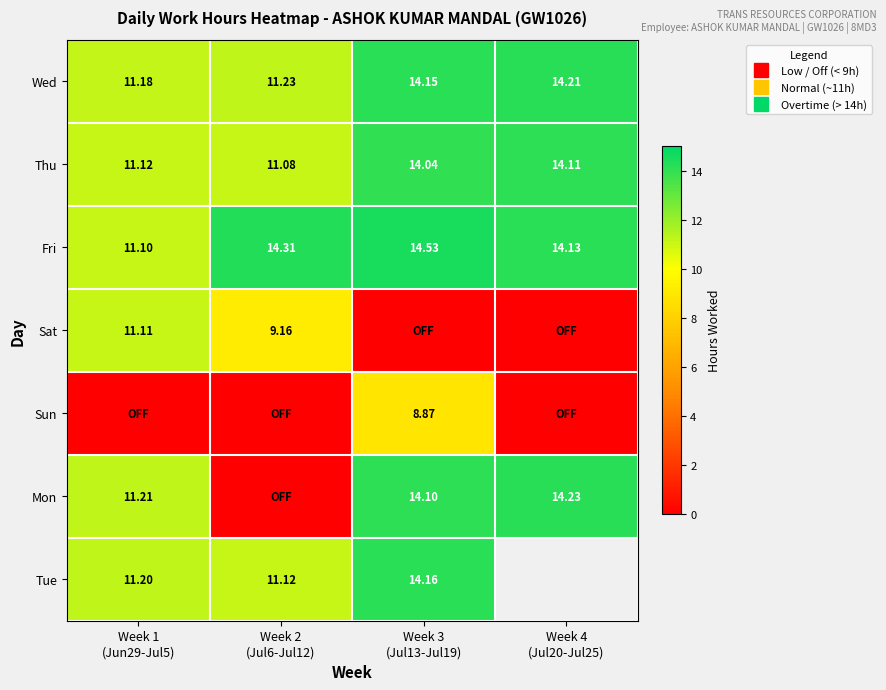

At which category does the chart reach its minimum across all series?

Week 3
(Jul13-Jul19)